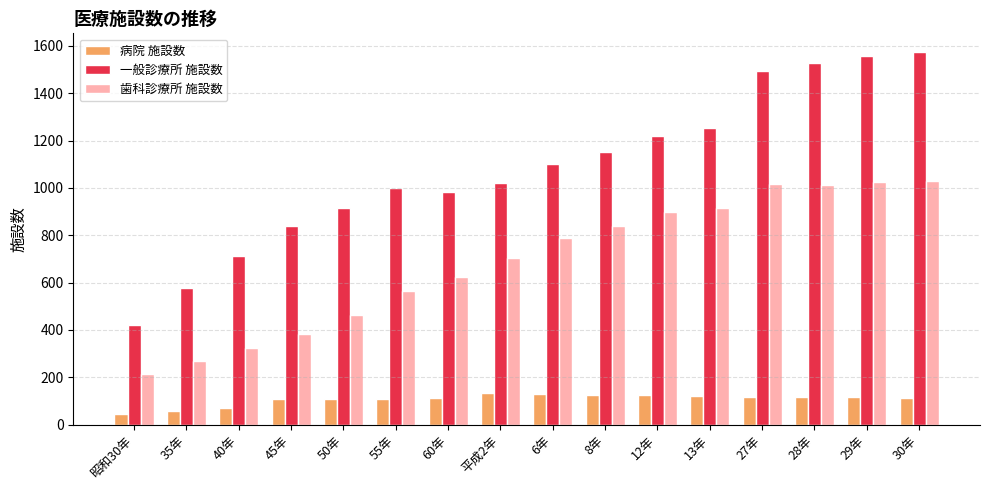

Which series has the widest spread of values?

一般診療所 施設数